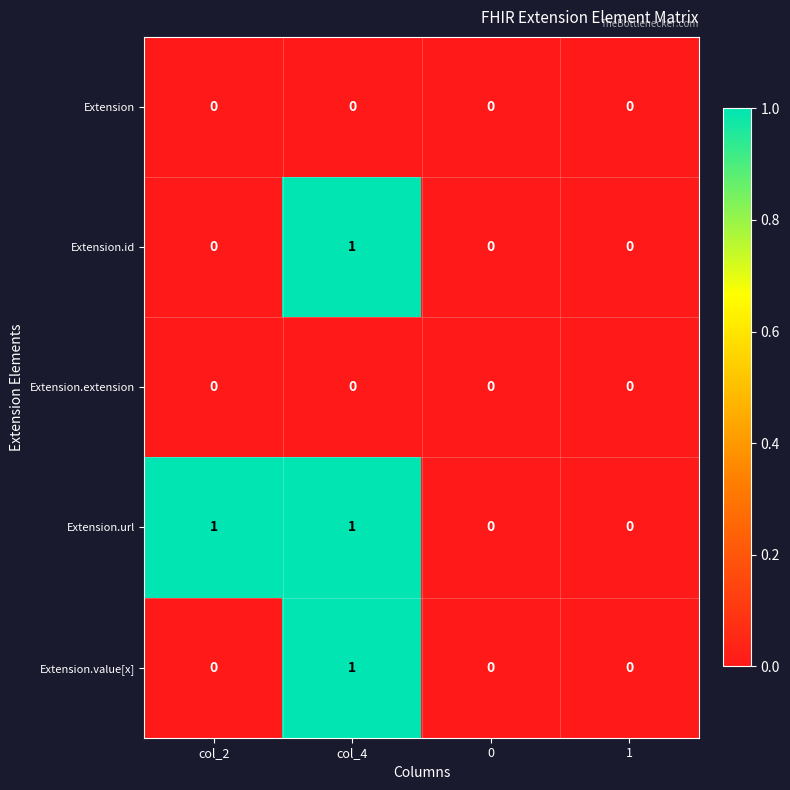

At which category is the sum across all series the highest?

col_4